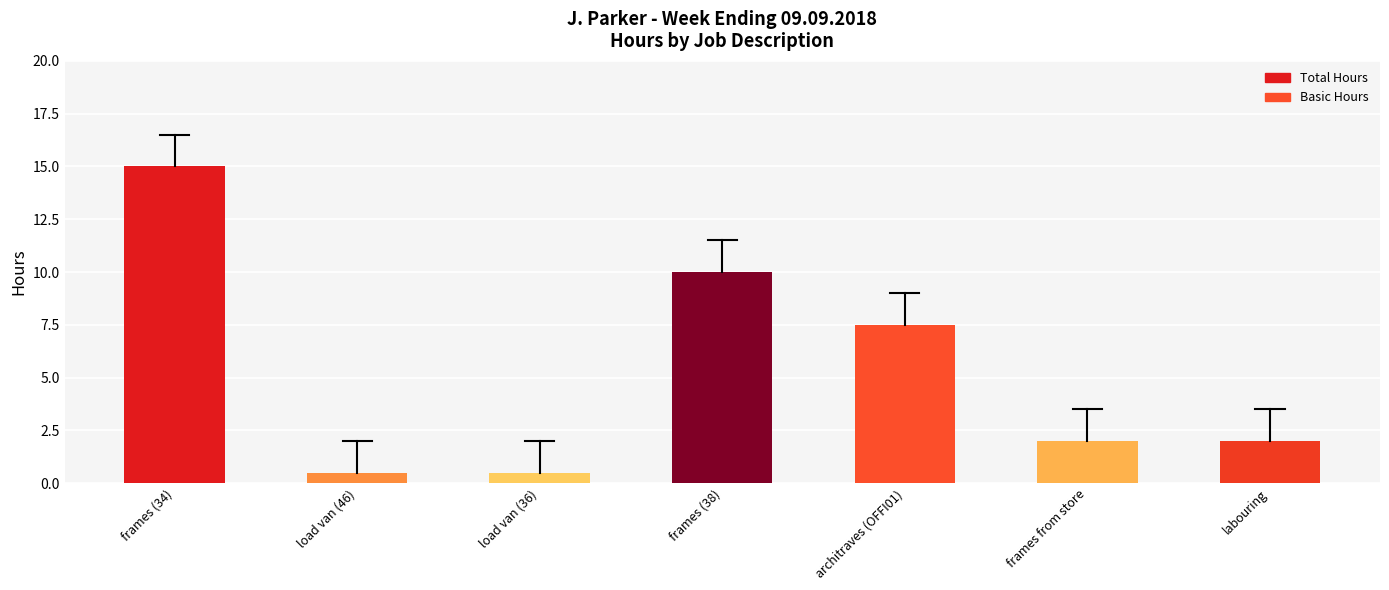

What is the greatest value displayed?

15.0